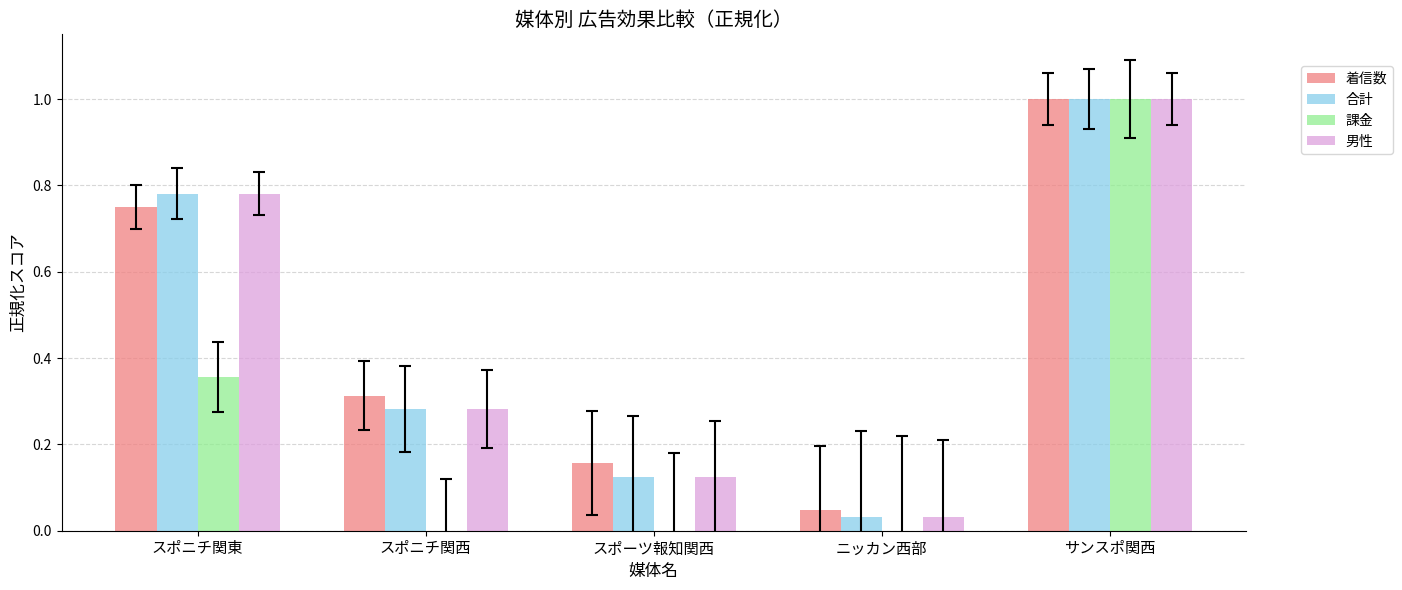

Count the 課金 values in the range 0 to 1.

5